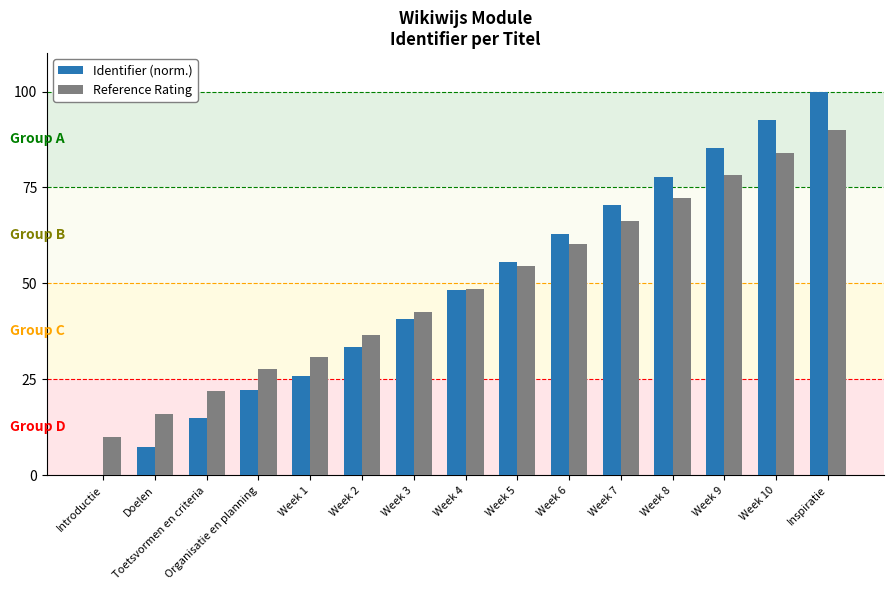

Count the number of categories in the chart.

15